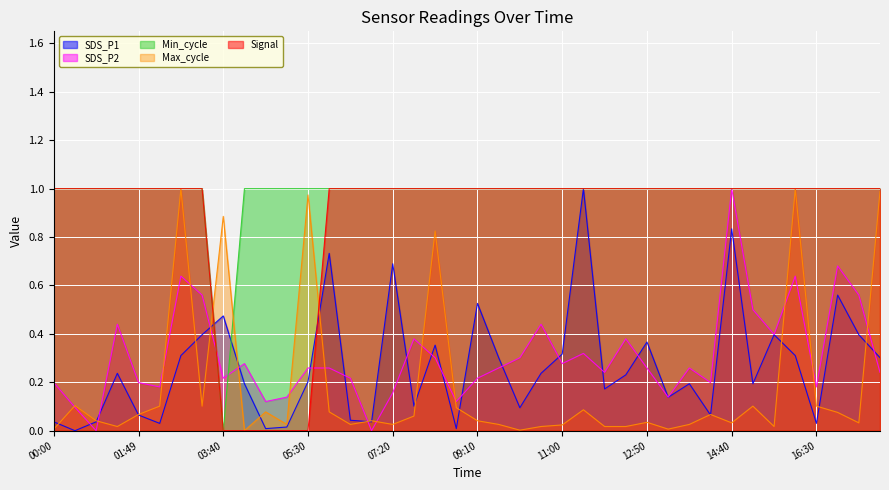

Which series changed the most between 03:12 and 14:12?

SDS_P2